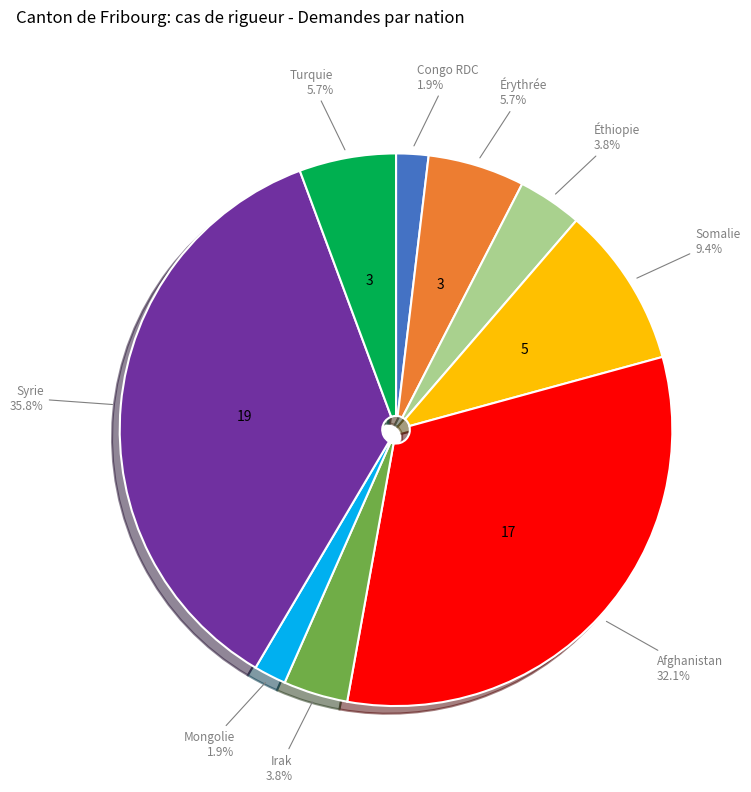

What is the largest slice in the pie chart?

Syrie